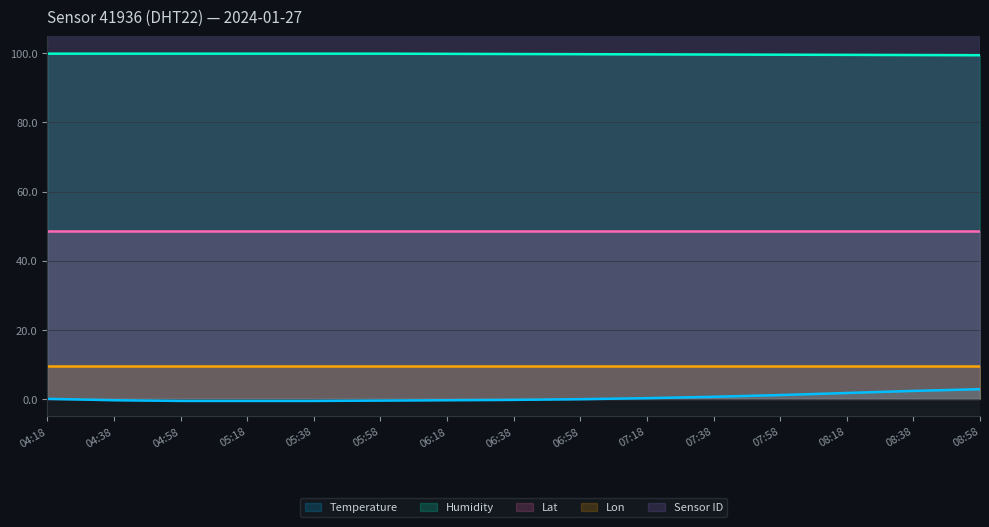

True or false: Lat and Sensor ID intersect in this chart.

False